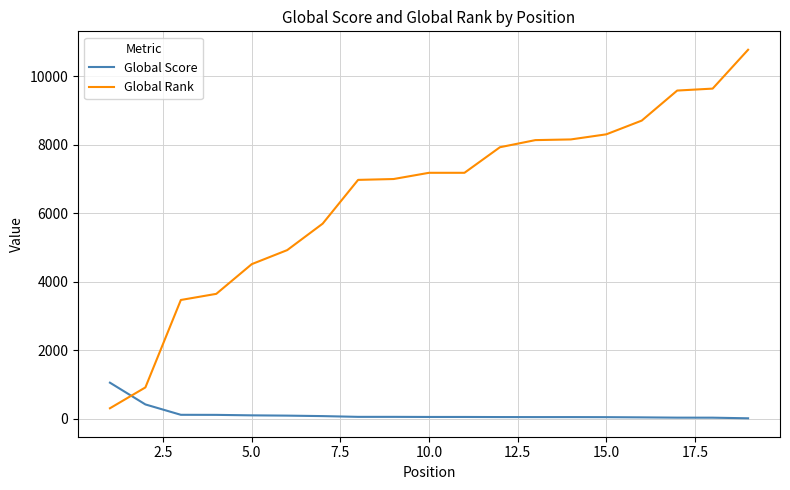

Which series has the largest range (max minus min)?

Global Rank